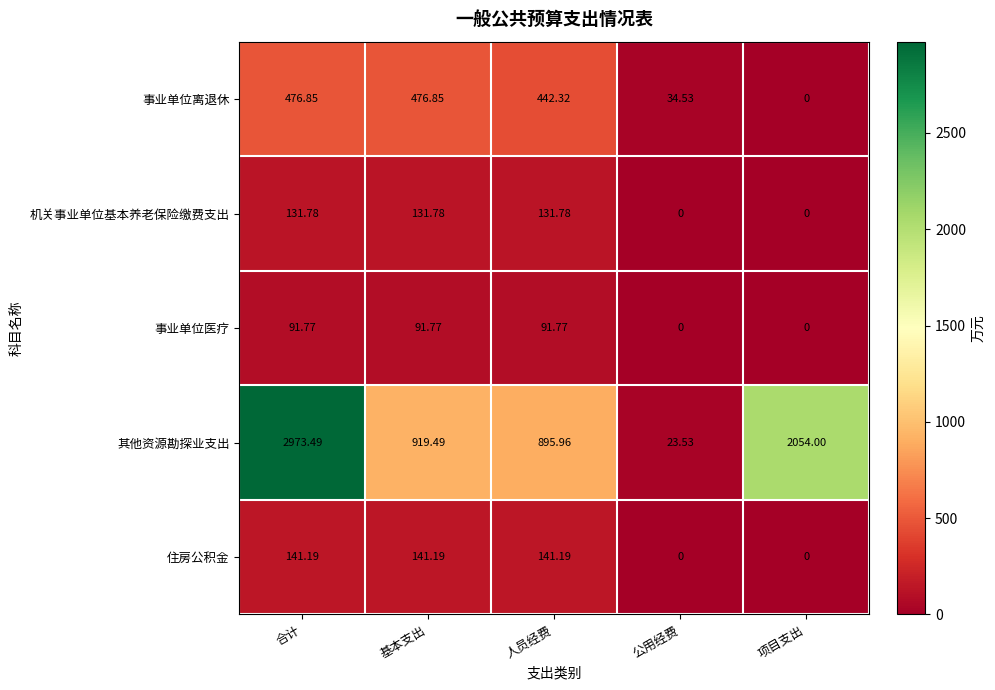

Where is 事业单位离退休 nearest to the value 238?

公用经费